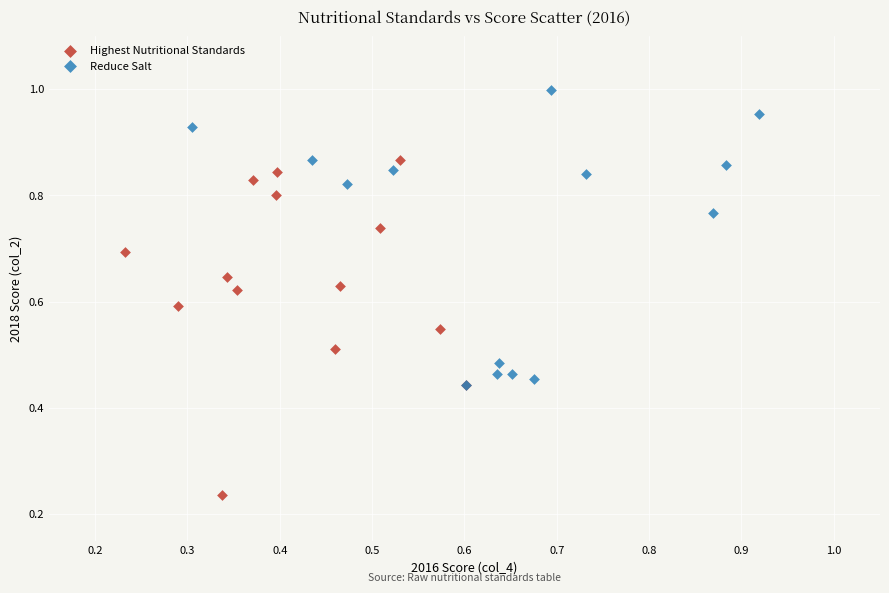

Which series contains the lowest Y value?

Highest Nutritional Standards